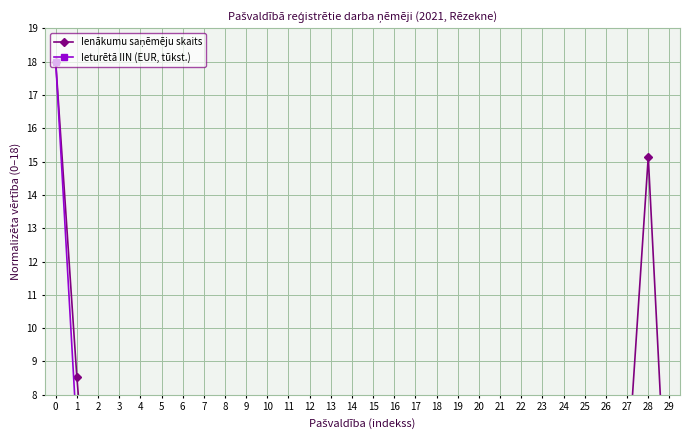

What value does the Ieturētā IIN (EUR, tūkst.) series have at 10?

1.1